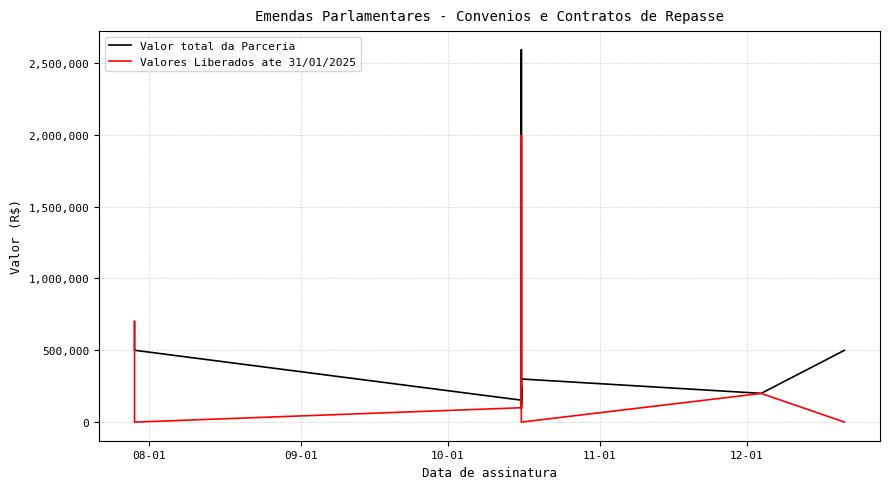

Rank the series by their average value, from highest to lowest.

Valor total da Parceria, Valores Liberados ate 31/01/2025